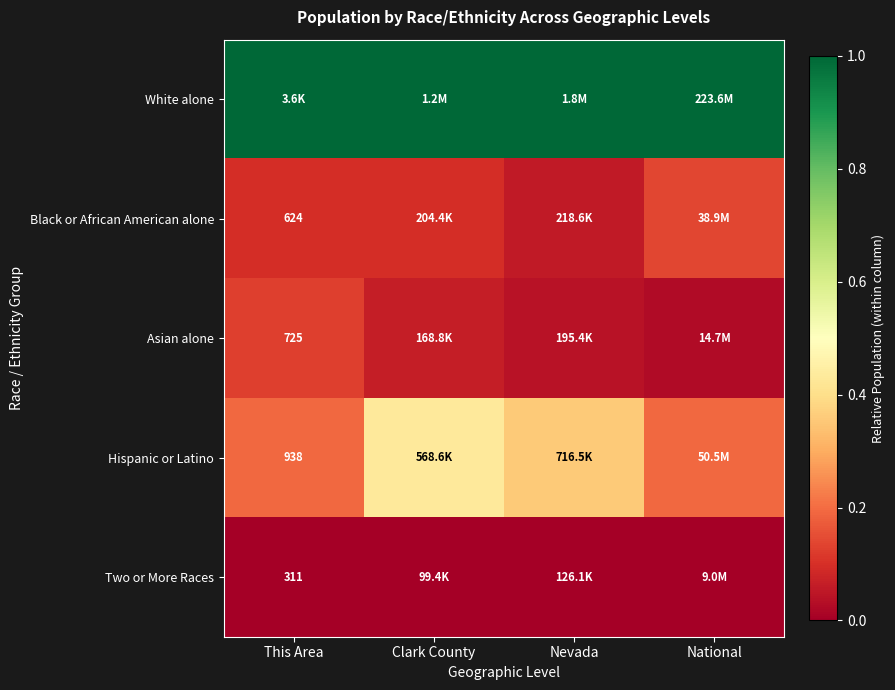

Which category has the lowest value in the Asian alone series?

National